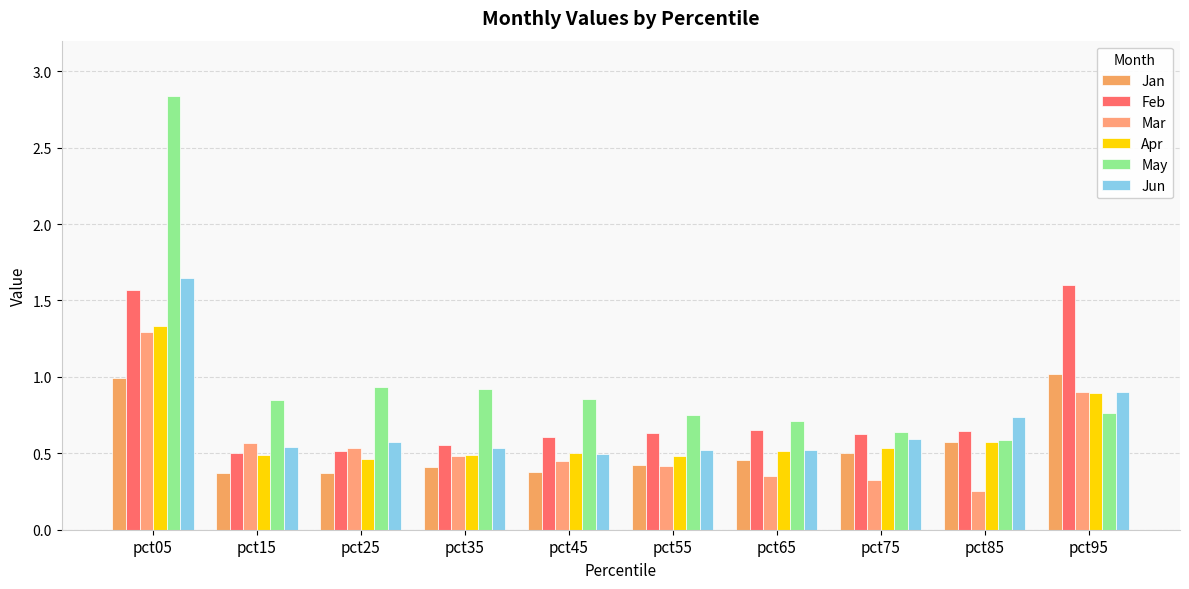

At which category is the sum across all series the highest?

pct05